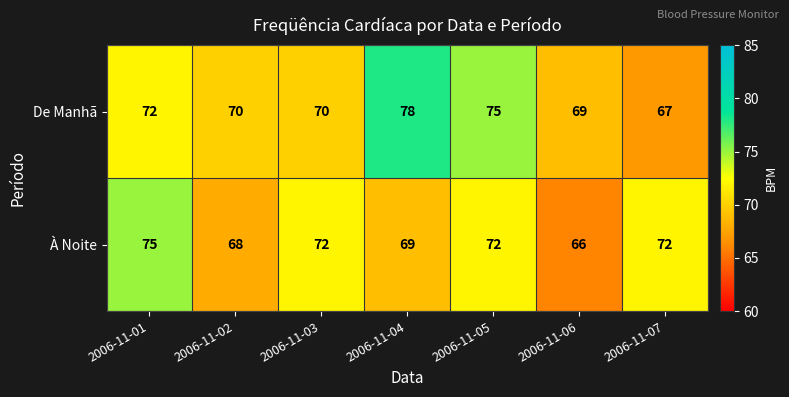

Rank the series by their maximum value, from highest to lowest.

De Manhã, À Noite